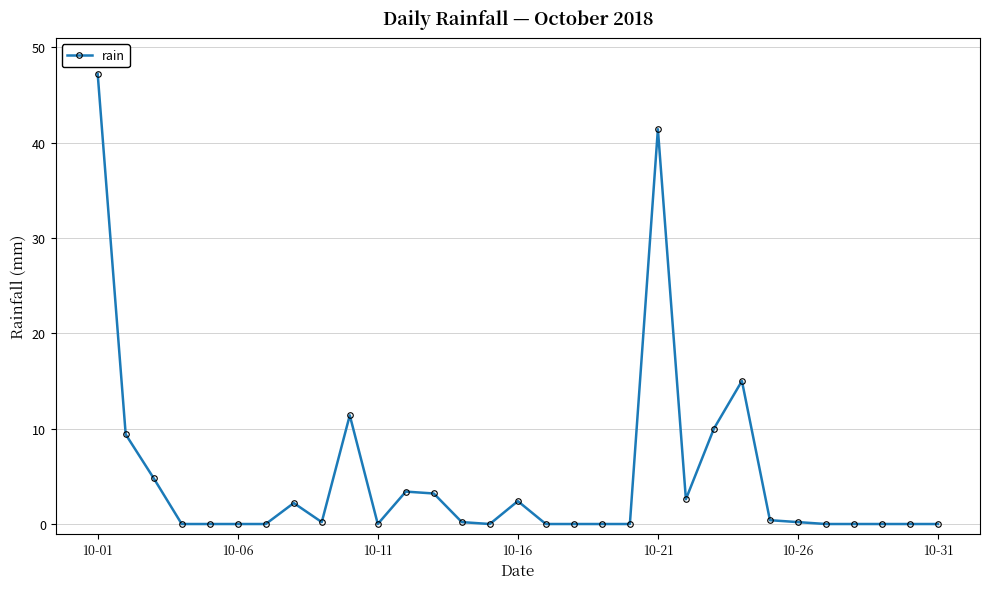

What is the value of the 12th point from the left?

3.4